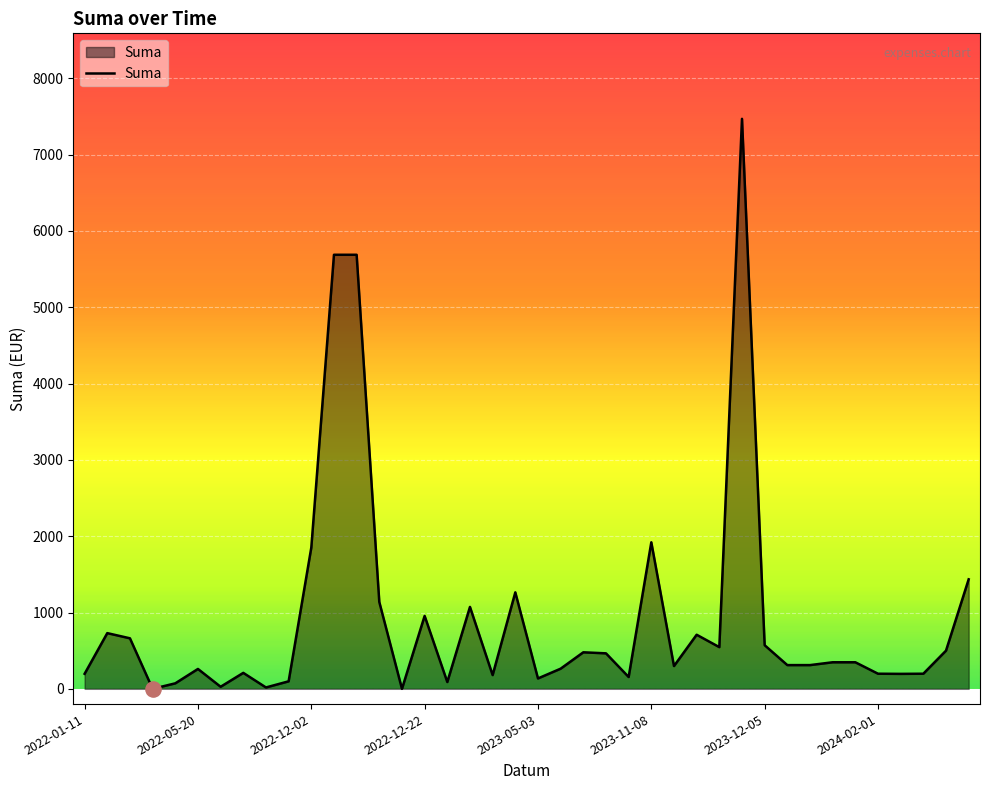

What is the difference between the maximum and minimum values?

7469.0